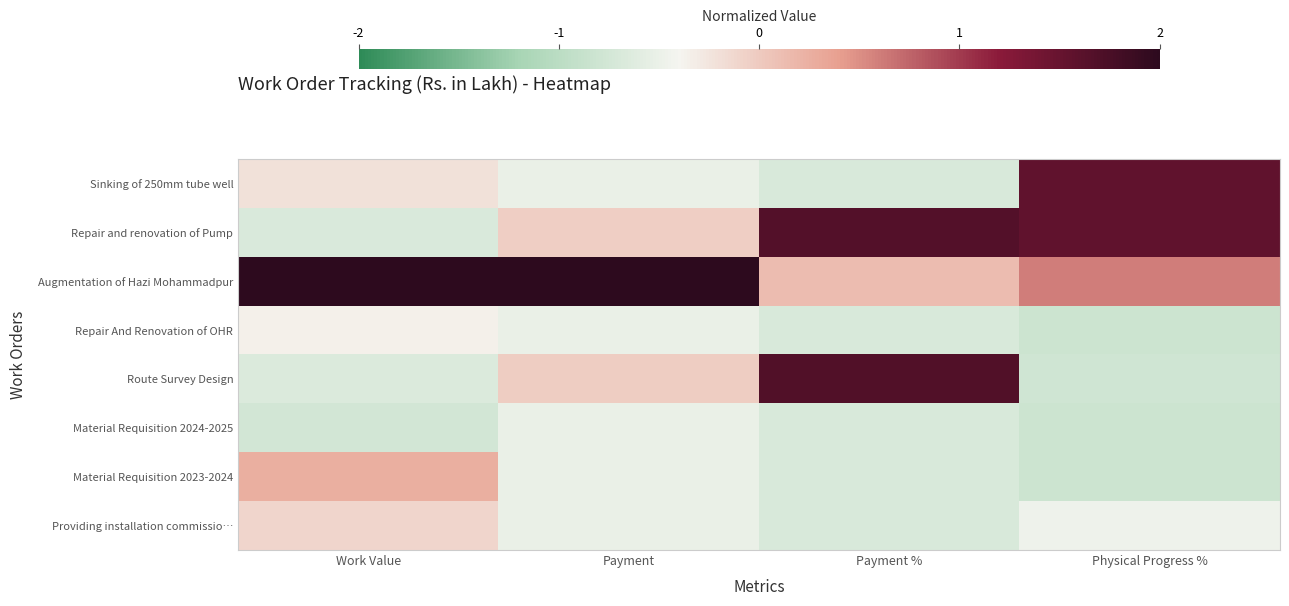

What is the minimum value shown in the chart?

-0.8